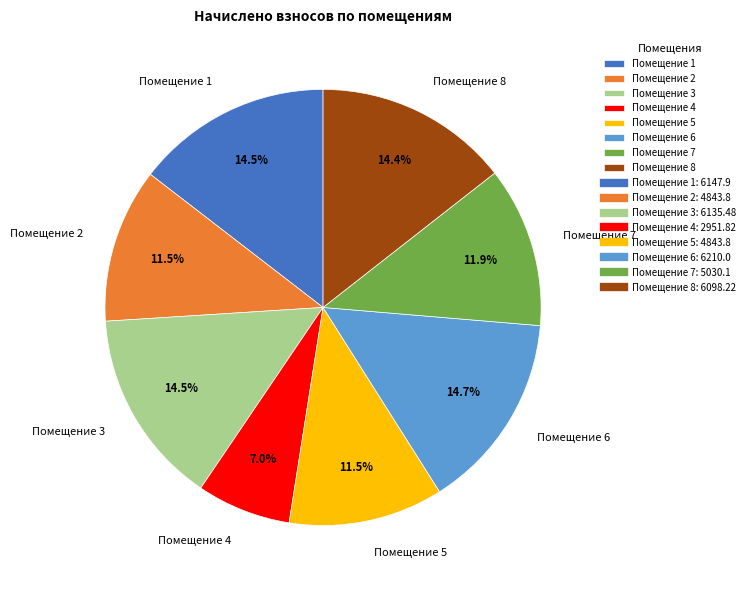

Does Помещение 7 account for over 50% of the chart?

No